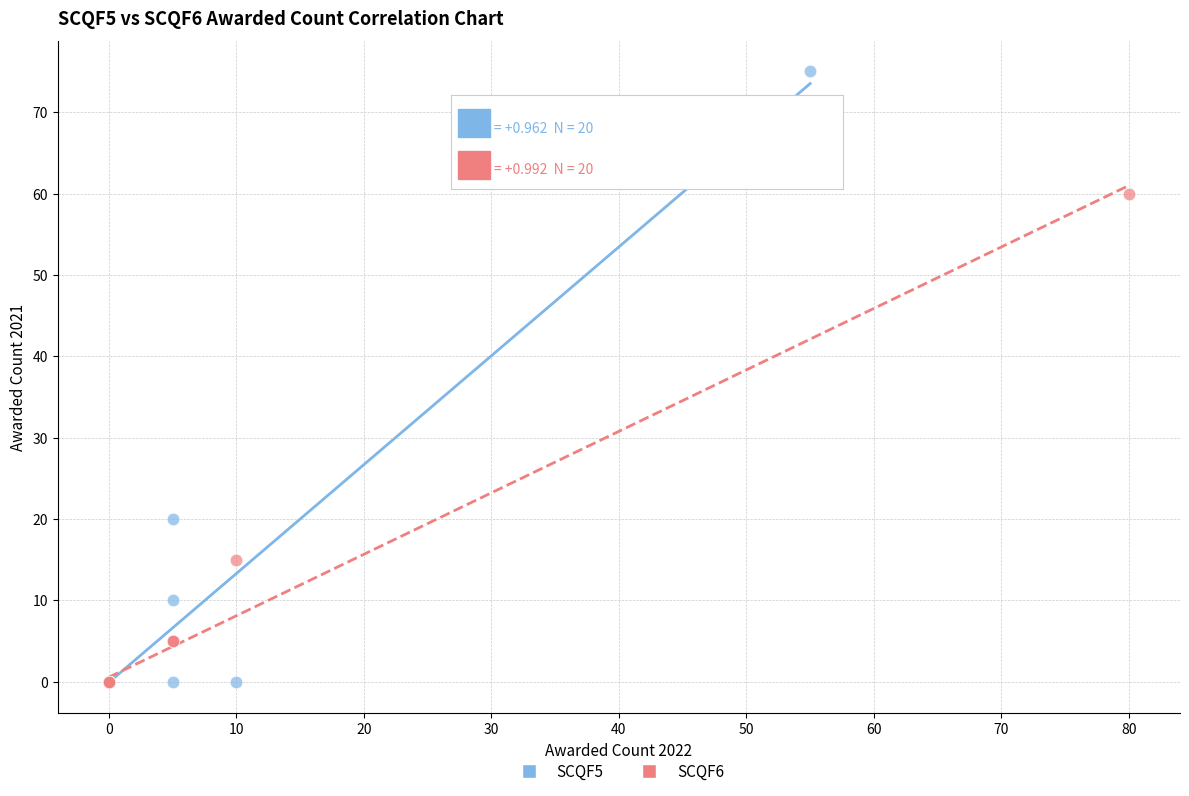

Which series contains the highest Y value?

SCQF5